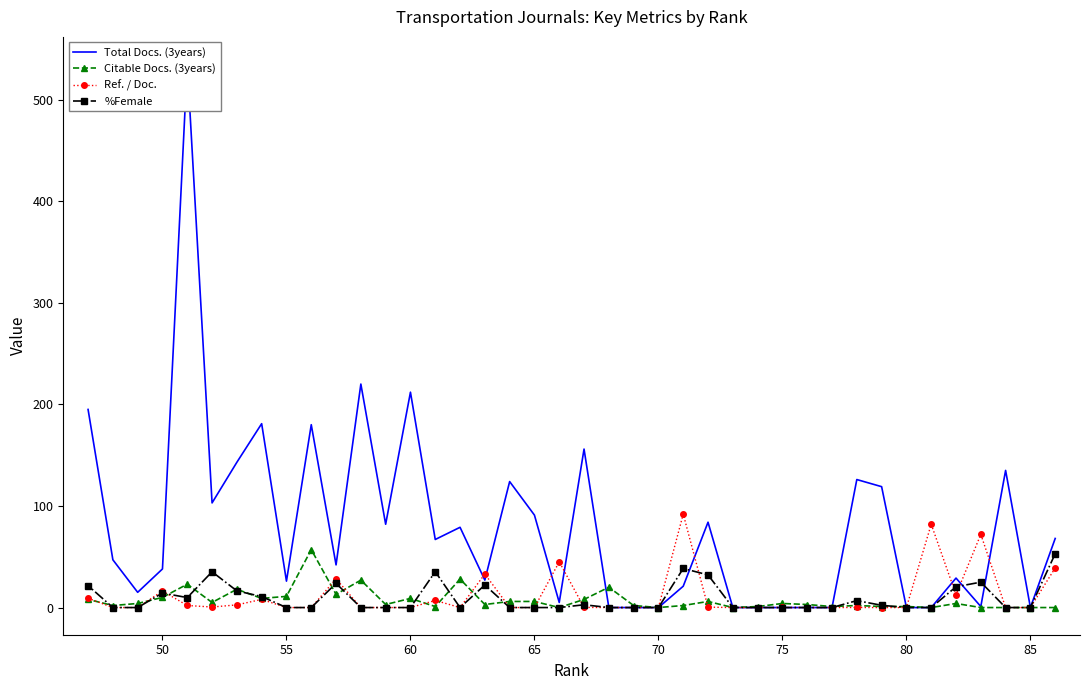

Which series ends up on top after the final intersection of Ref. / Doc. and Total Docs. (3years)?

Total Docs. (3years)